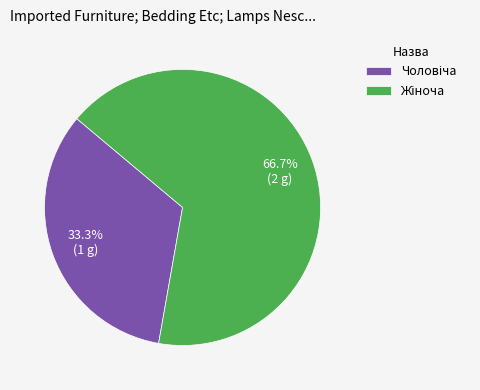

Does any single category account for the majority?

Yes